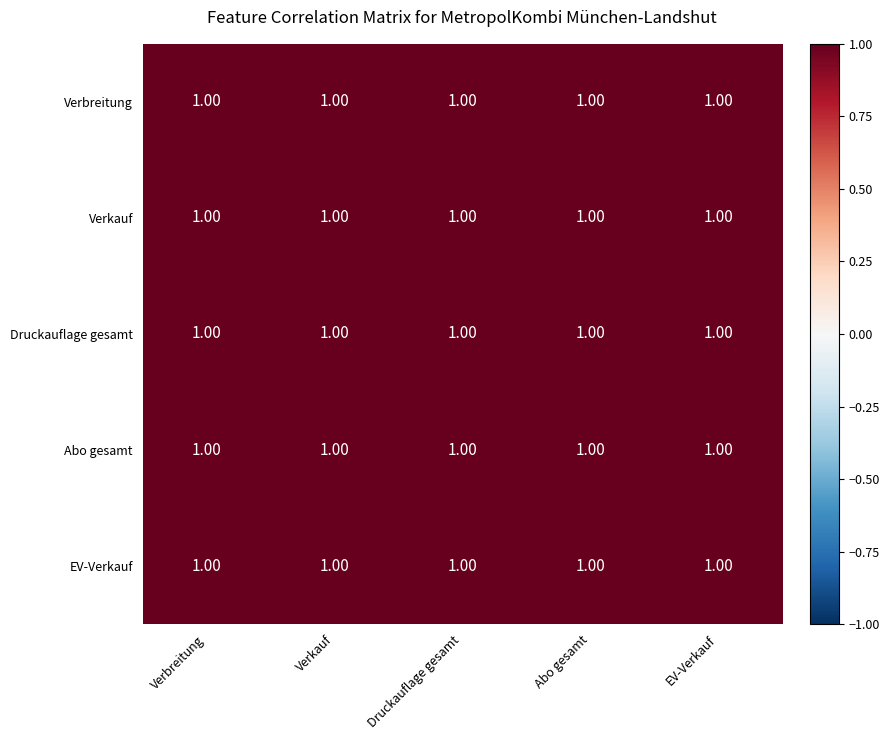

Which label corresponds to the smallest value in the chart?

Druckauflage gesamt